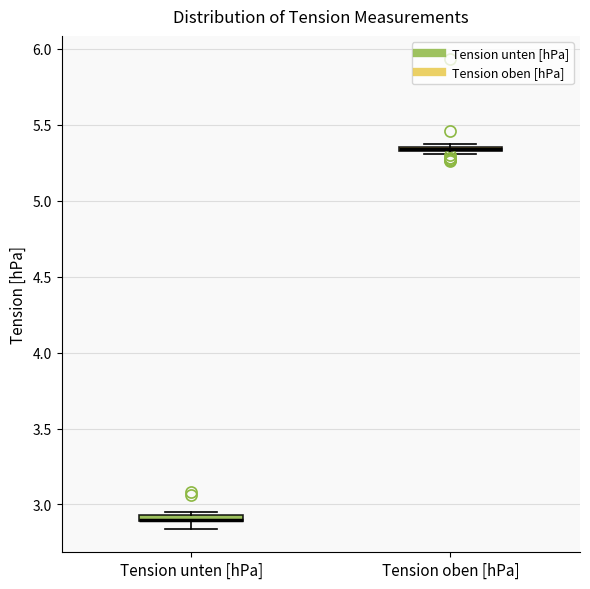

Where is the upper edge of the box for Tension unten [hPa] on the y-axis? The values are not printed on the chart, so give them approximately, as read against the axis.

2.95